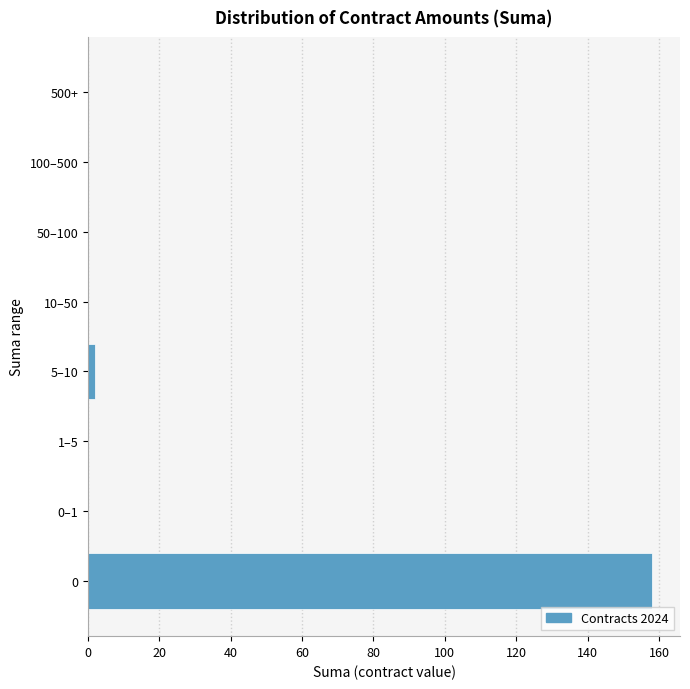

Reading bottom to top, extract all data points from this chart.

0=158	0–1=0	1–5=0	5–10=2	10–50=0	50–100=0	100–500=0	500+=0